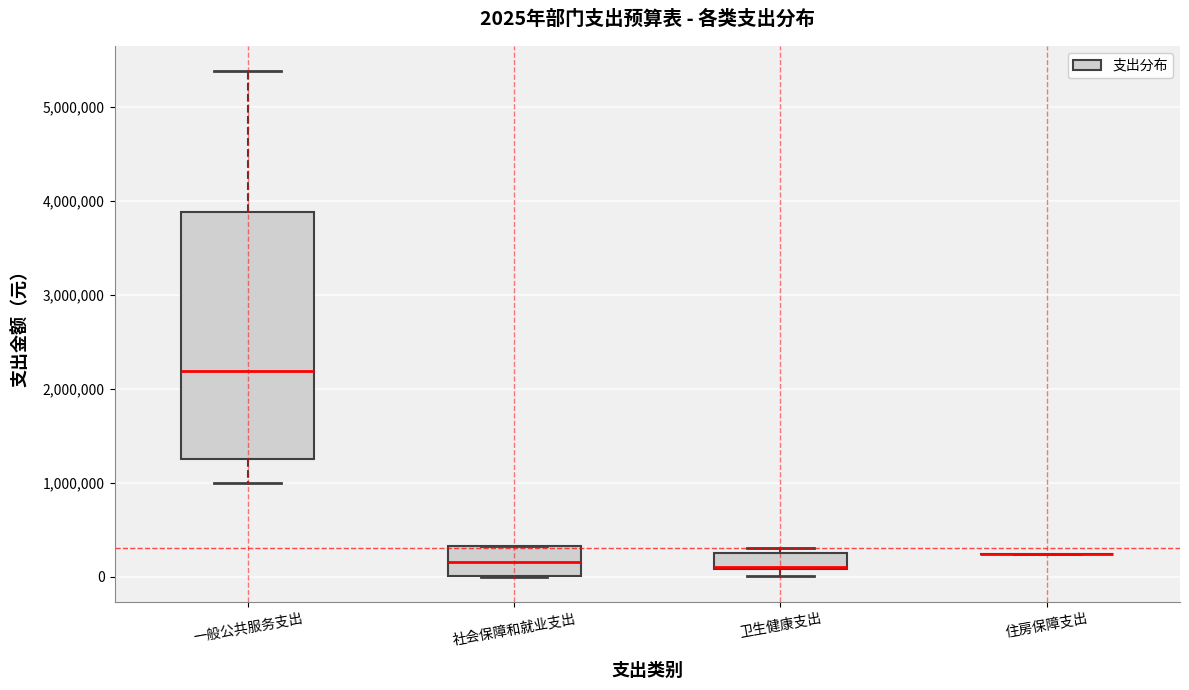

Comparing the boxes themselves (not the whiskers), which one is the tallest?

一般公共服务支出